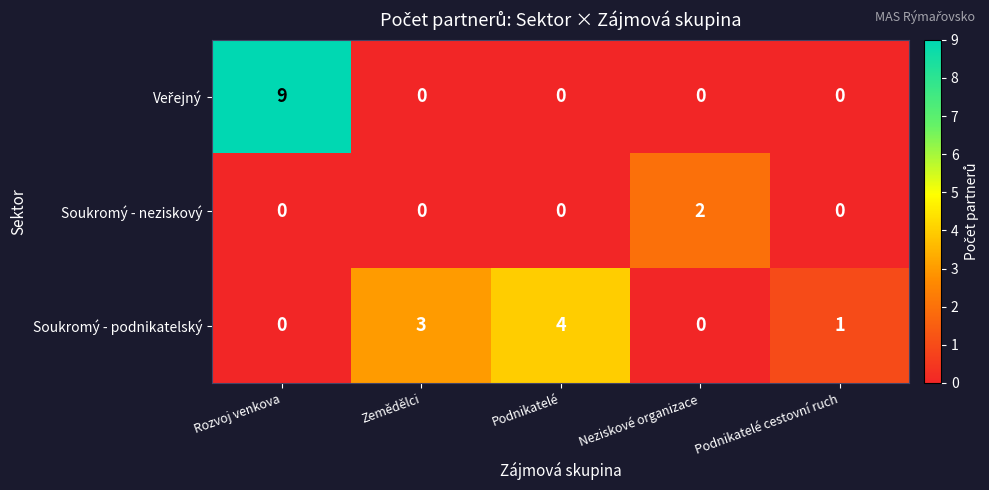

What is the sum of all Soukromý - podnikatelský values?

8